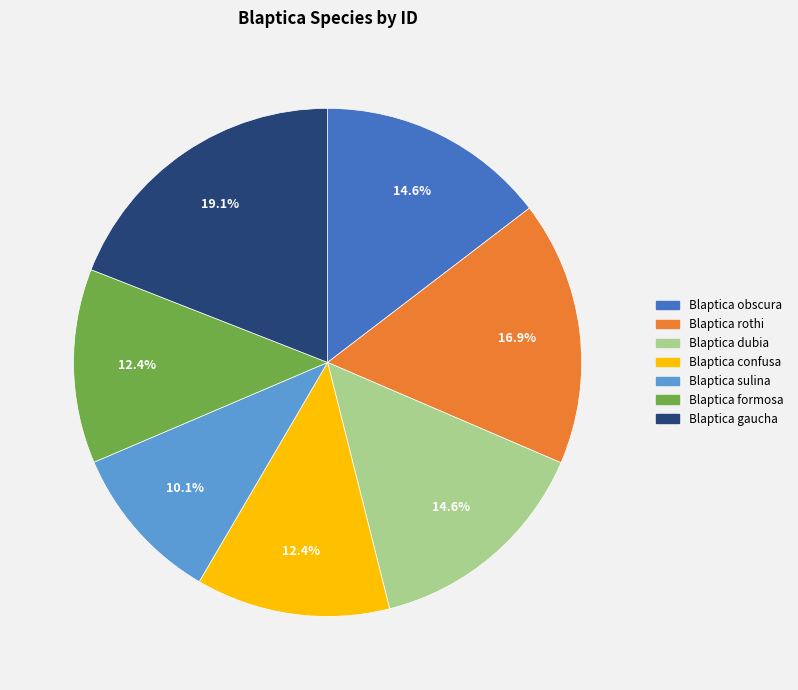

Is the sum of Blaptica dubia and Blaptica obscura greater than half?

No